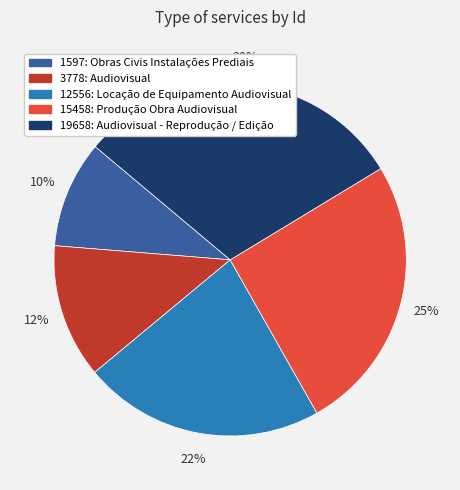

The 3778: Audiovisual slice represents 20% of the pie. True or false?

False